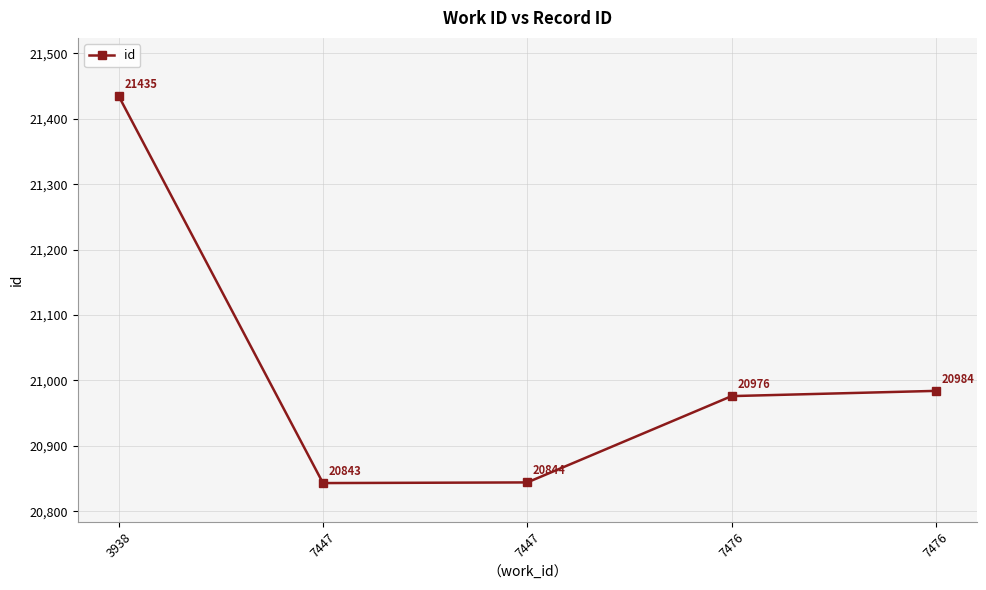

Does the chart have visible grid lines?

Yes